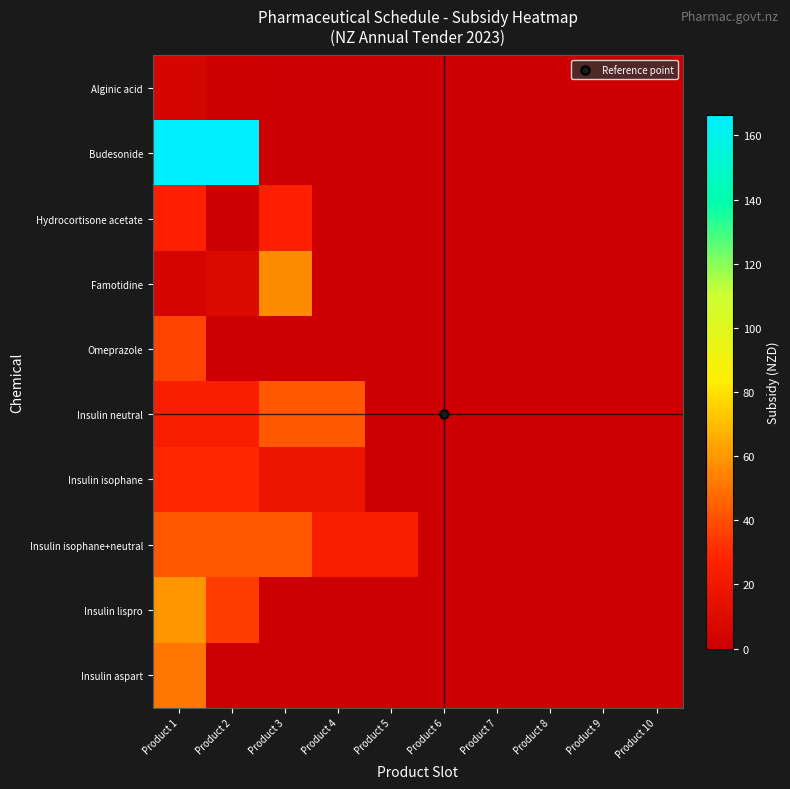

Which series has the largest range (max minus min)?

Budesonide